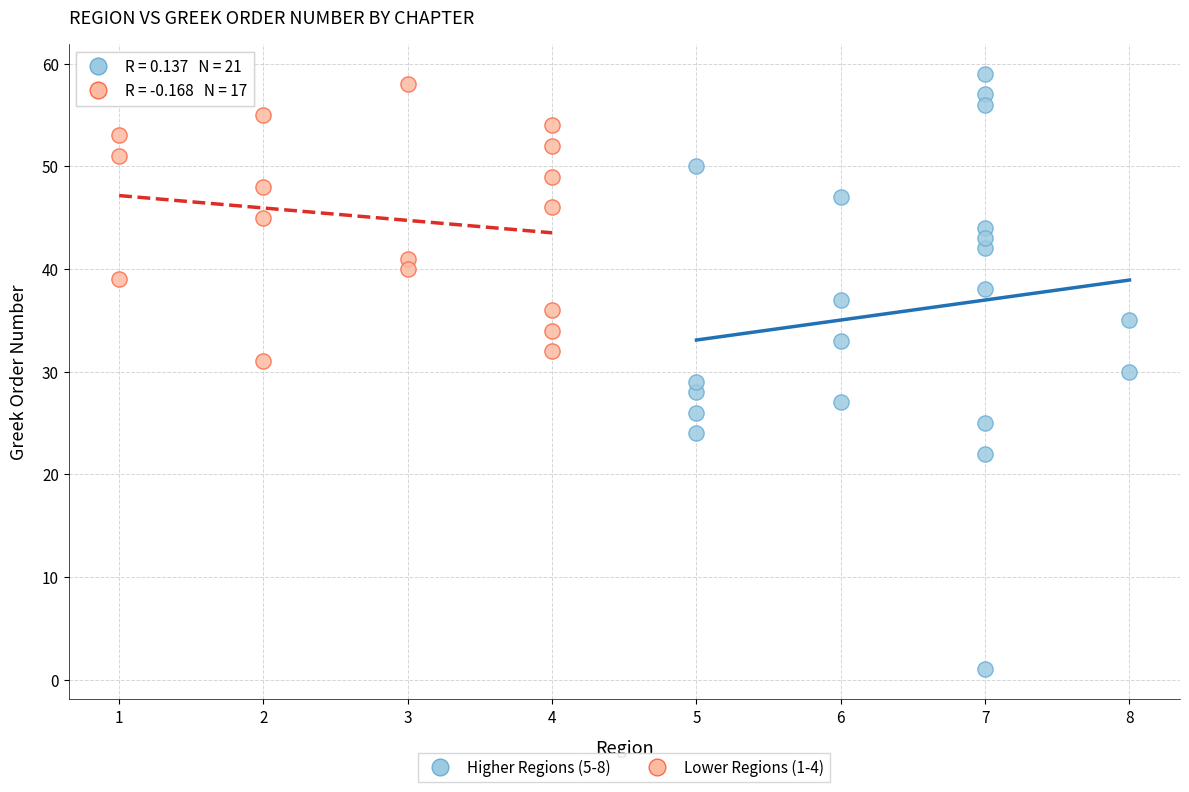

What are all the series names shown in the legend?

Higher Regions (5-8), Lower Regions (1-4)